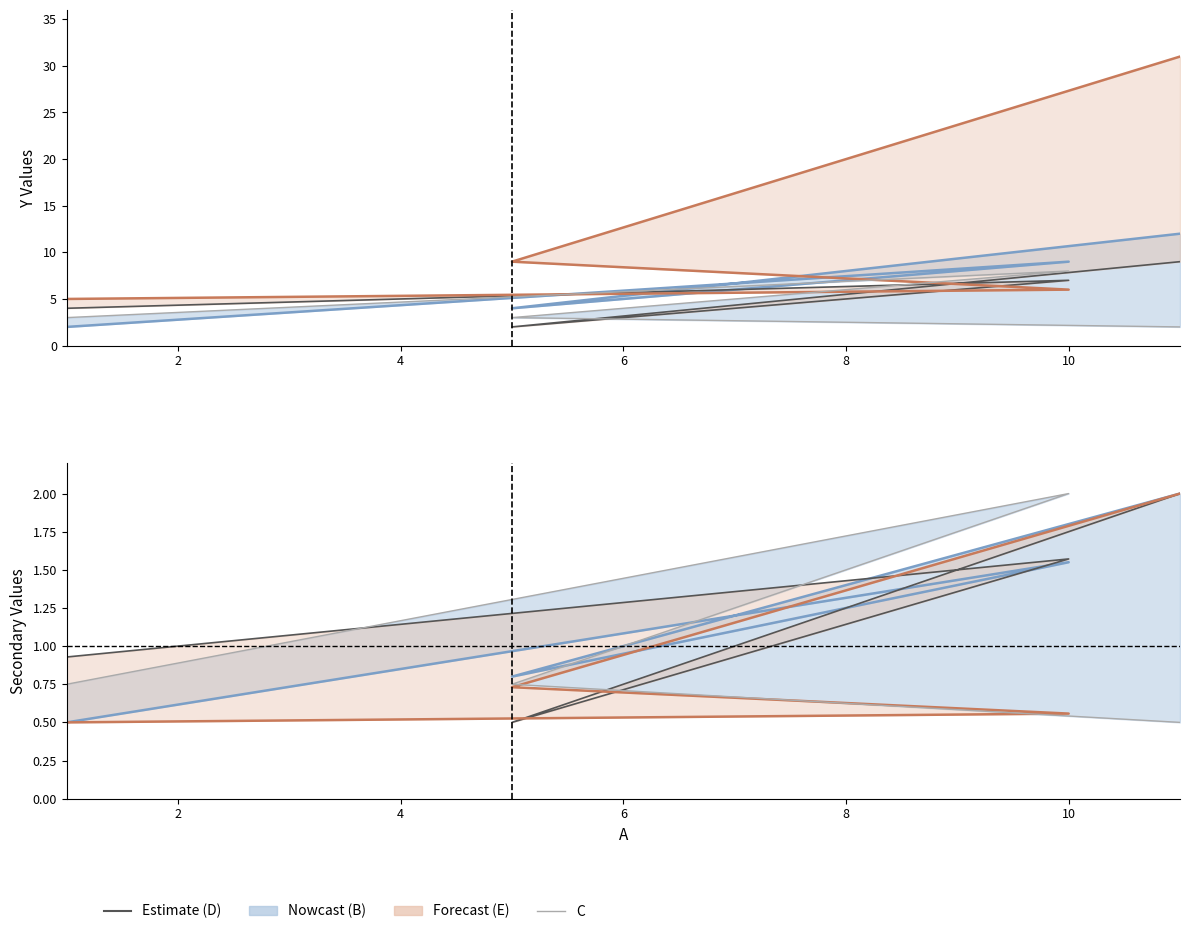

How many values in the E series exceed 9?

1